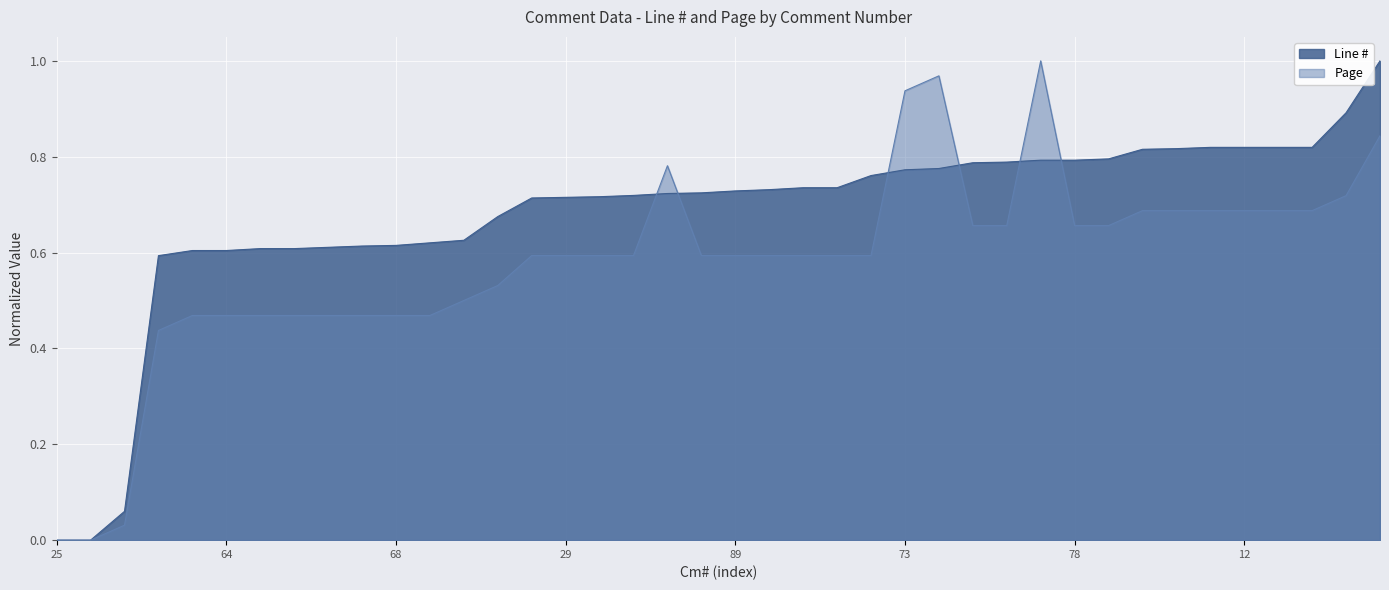

List the series in order of their overall mean, highest first.

Line #, Page